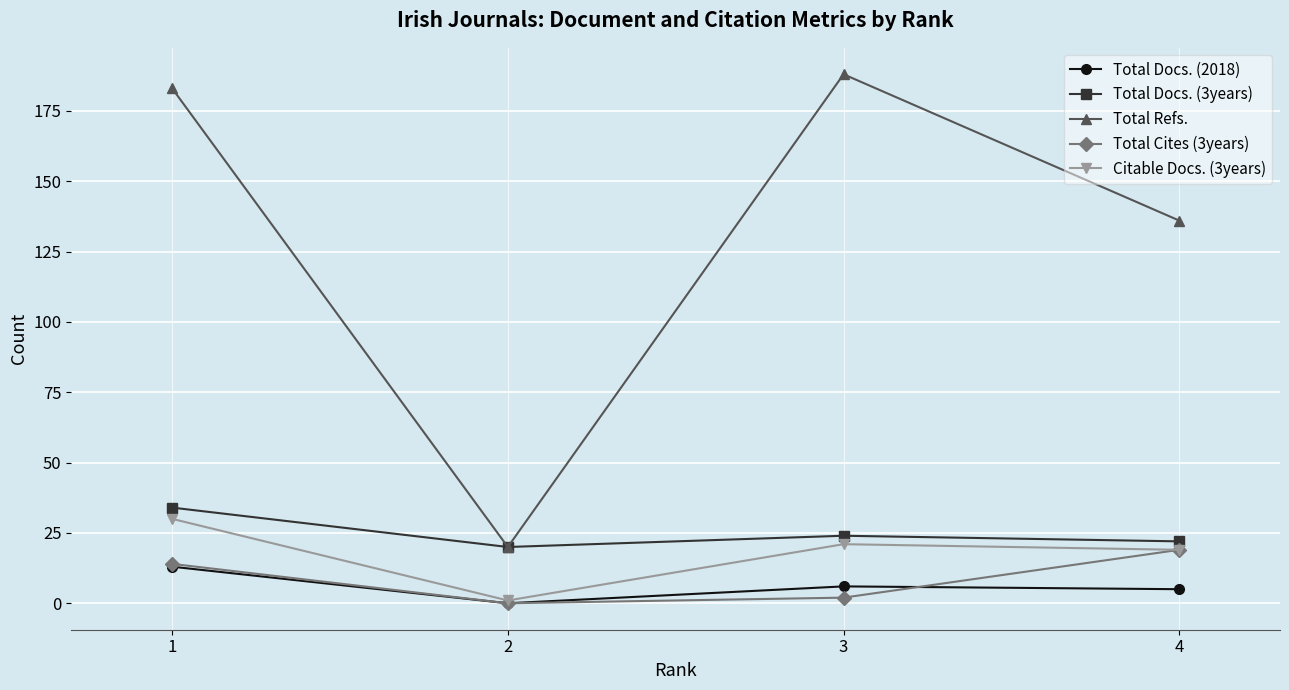

Reading right to left, extract all data points from this chart.

Total Docs. (2018): 4=5	3=6	2=0	1=13
Total Docs. (3years): 4=22	3=24	2=20	1=34
Total Refs.: 4=136	3=188	2=20	1=183
Total Cites (3years): 4=19	3=2	2=0	1=14
Citable Docs. (3years): 4=19	3=21	2=1	1=30